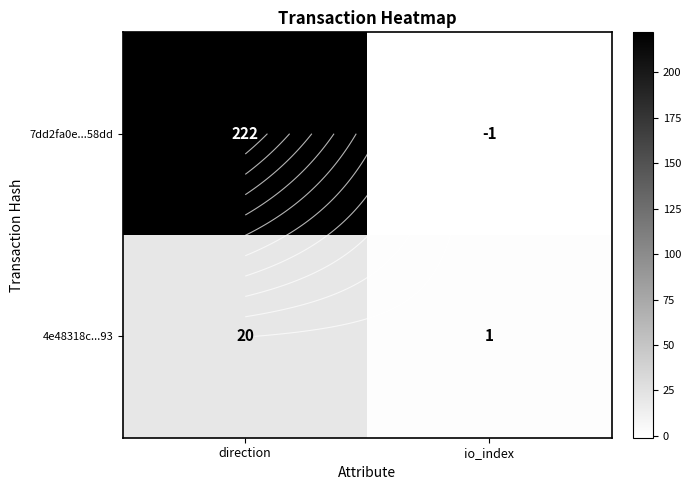

Which series has the largest total across all categories?

7dd2fa0e...58dd